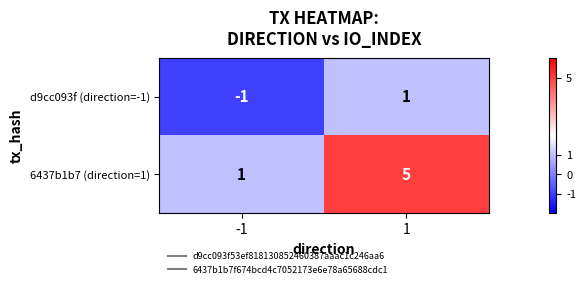

Which series changed the most between -1 and 1?

6437b1b7 (direction=1)